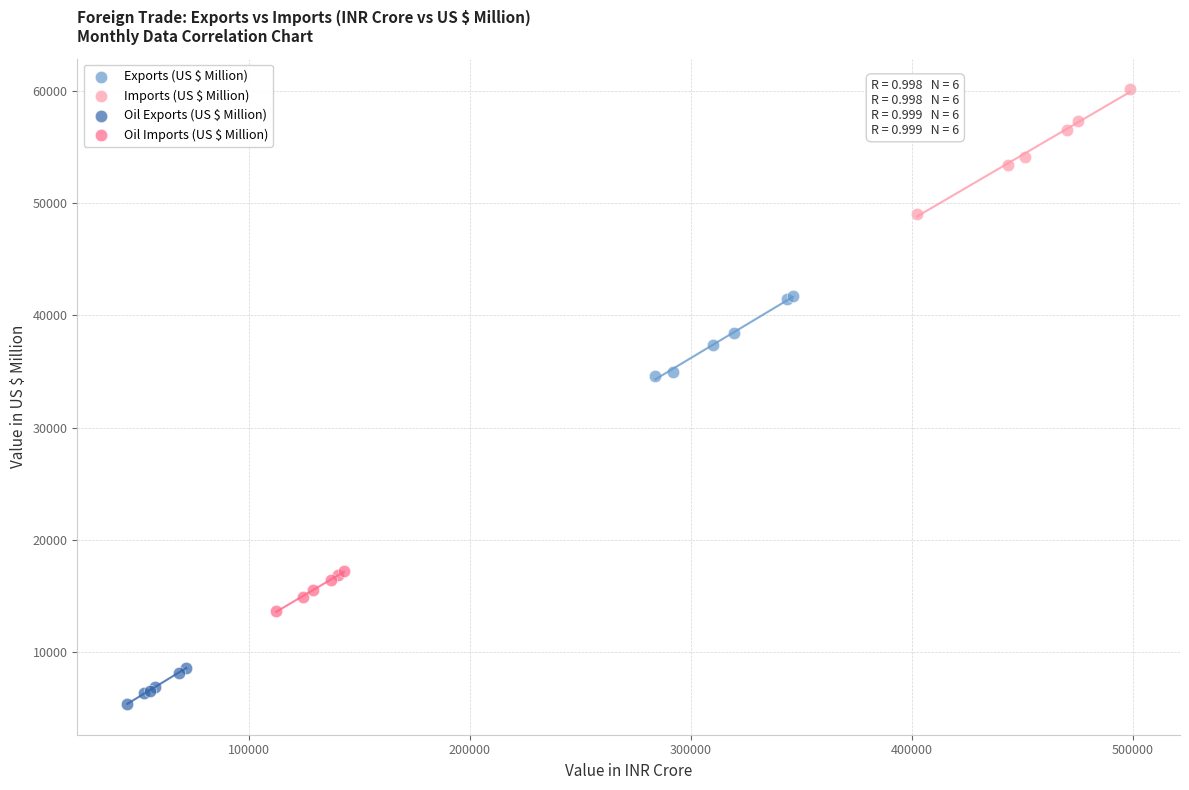

Which series contains the highest Y value?

Imports (US $ Million)